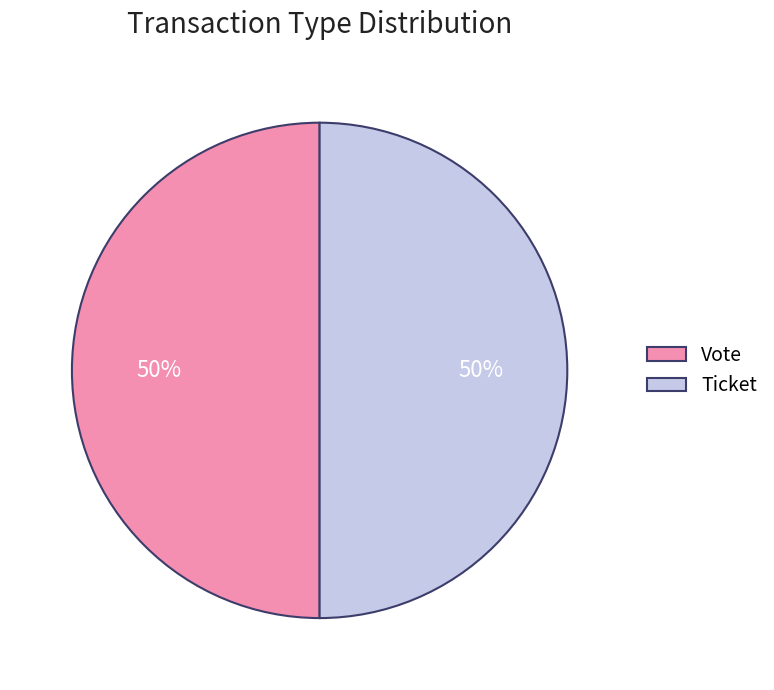

To the nearest percent, what portion does Ticket represent?

50%